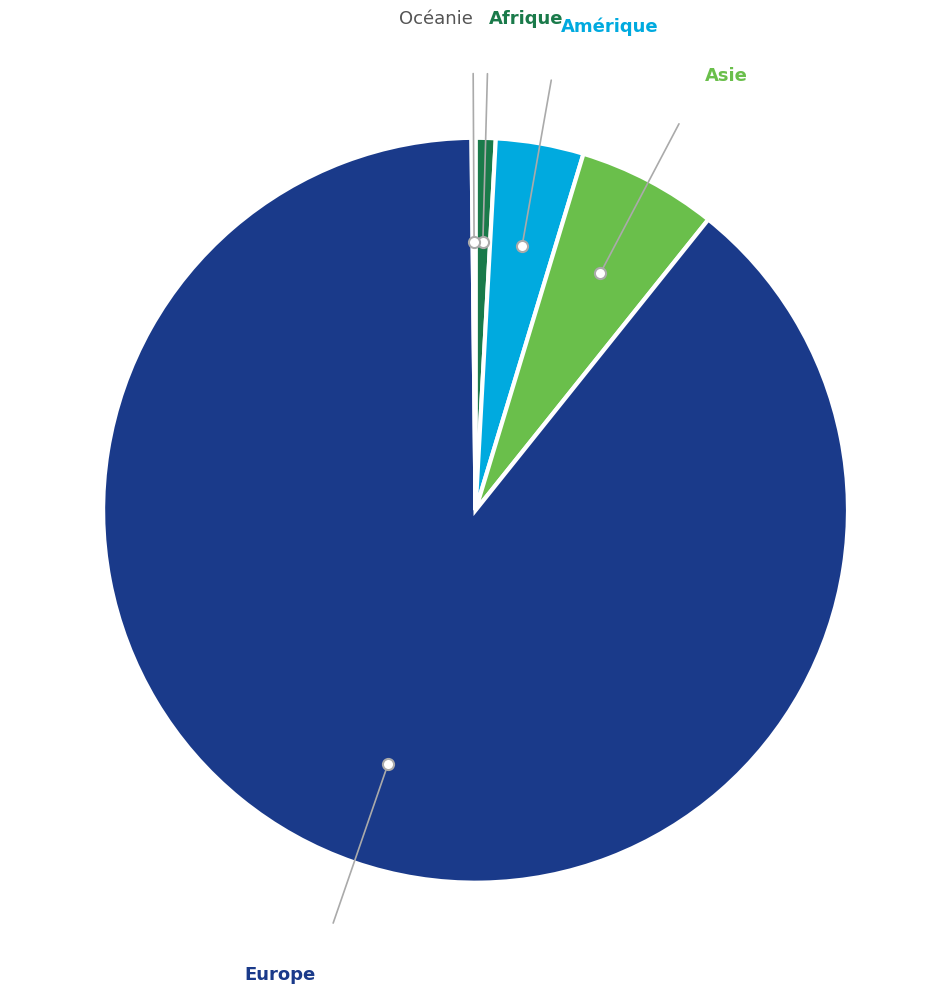

Combined, do Amérique and Asie account for over 50%?

No